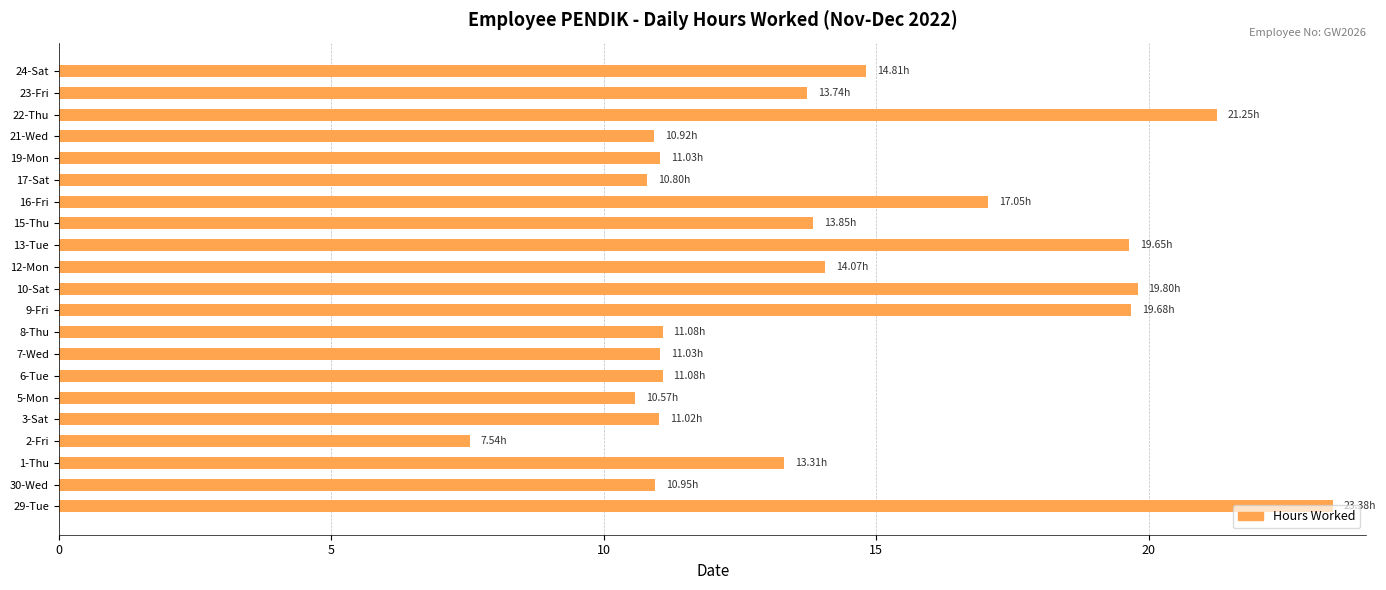

What is the difference between the maximum and minimum values?

15.8